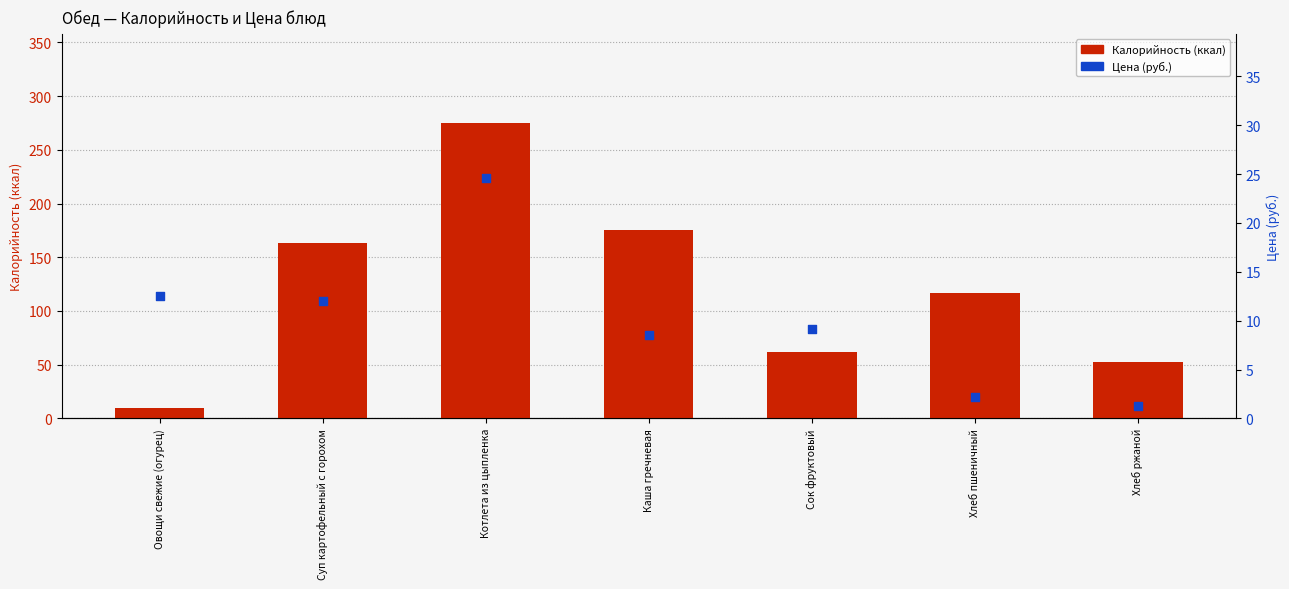

Is the value of Калорийность (ккал) at Котлета из цыпленка greater than the value of Цена (руб.) at Хлеб пшеничный?

Yes